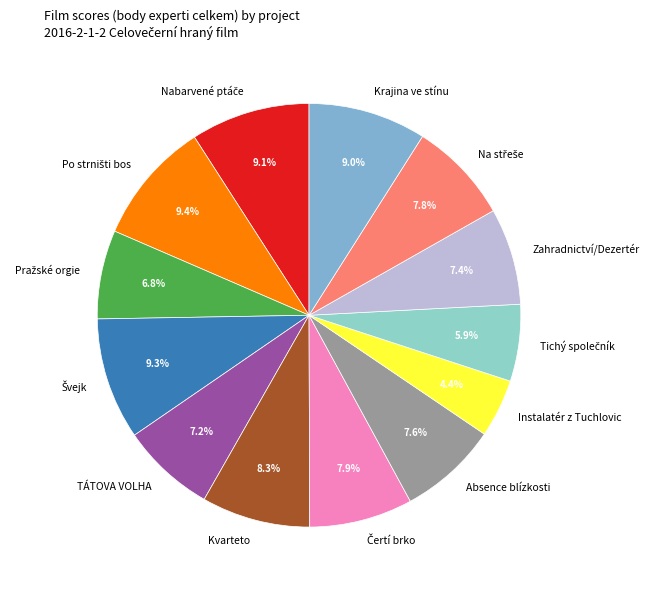

Which category has the smallest portion of the pie?

Instalatér z Tuchlovic